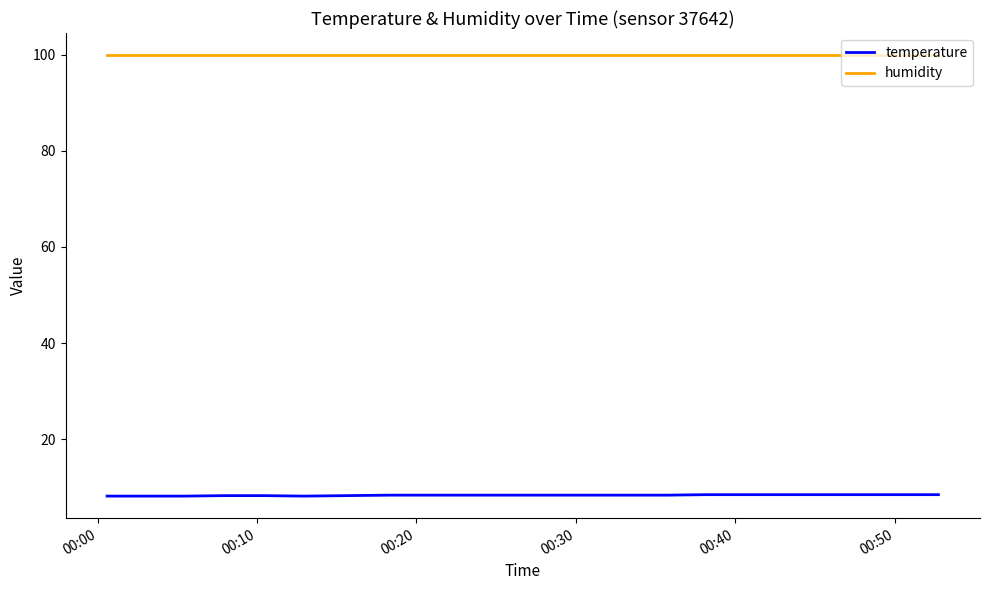

What are all the series names shown in the legend?

temperature, humidity